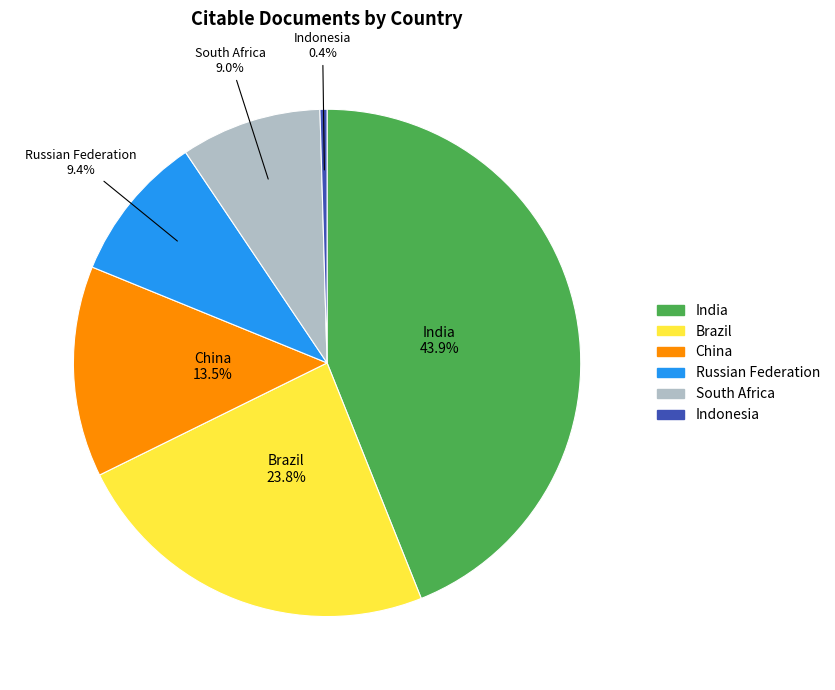

Is there a majority slice in this chart?

No